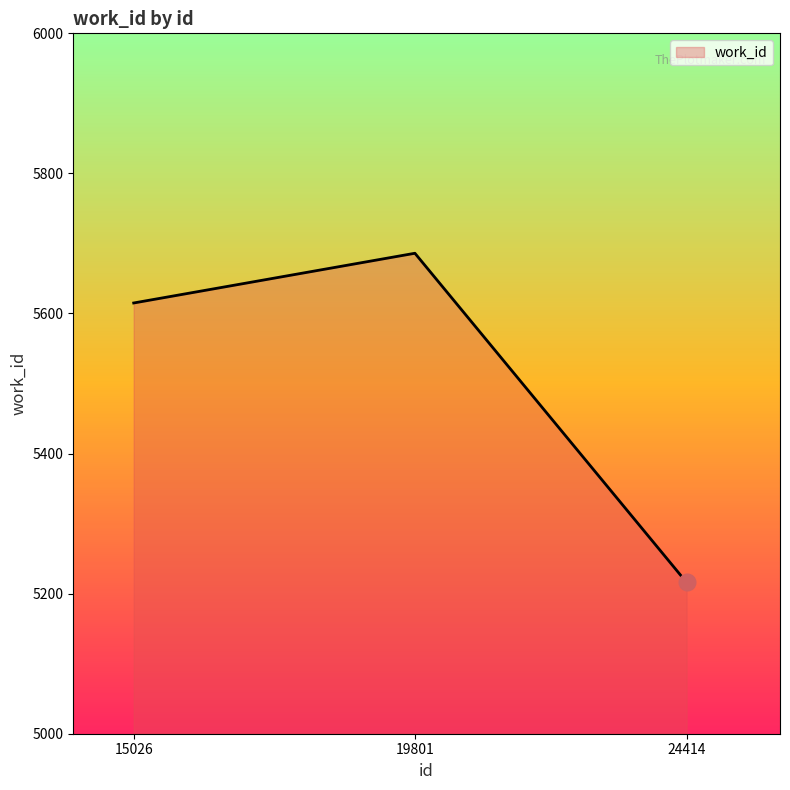

Read the value at 24414, to the nearest 5.

5215